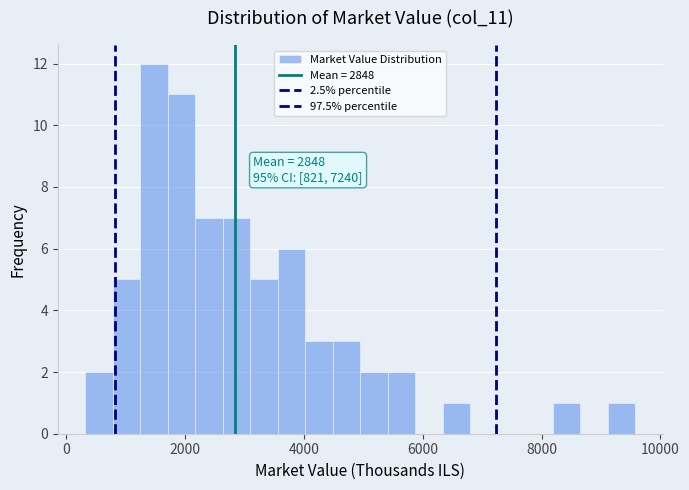

Read against the x-axis, roughly where is the centre of the tallest bar?

1400